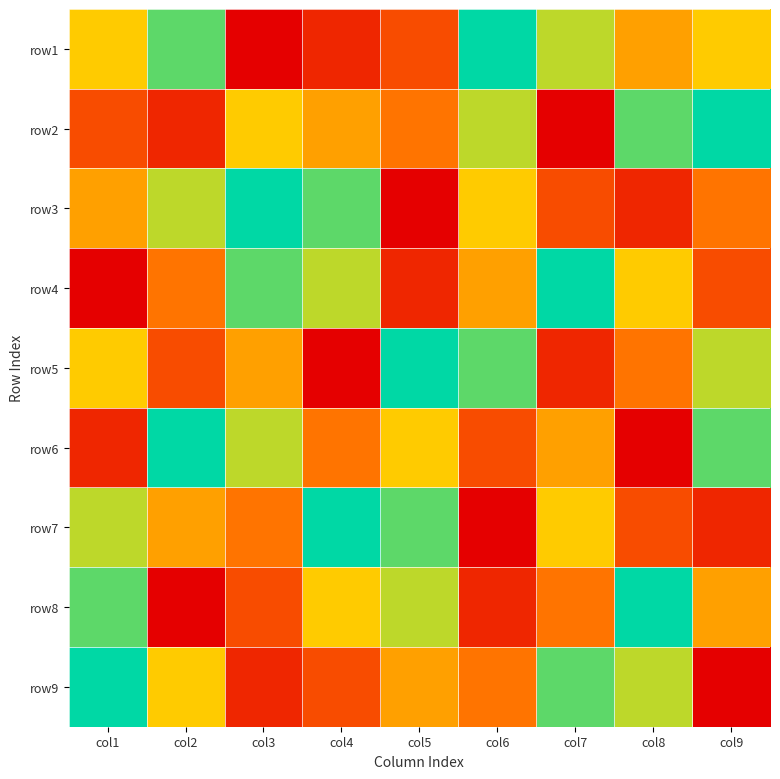

Rank the series by their maximum value, from lowest to highest.

row1, row2, row3, row4, row5, row6, row7, row8, row9